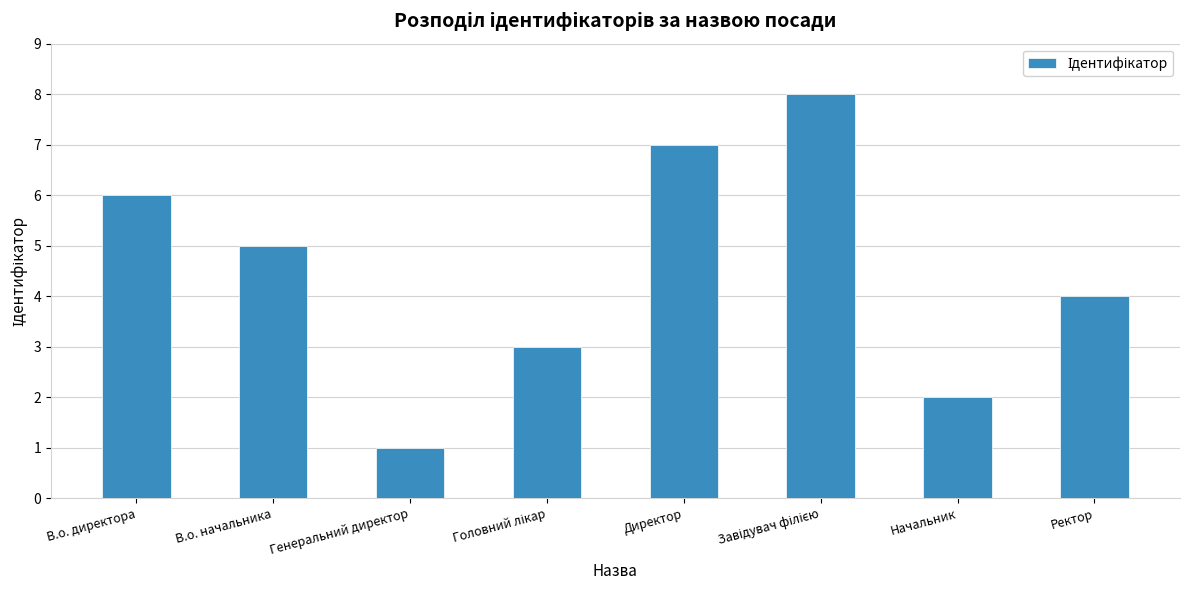

What is the value of the 5th bar from the left?

7